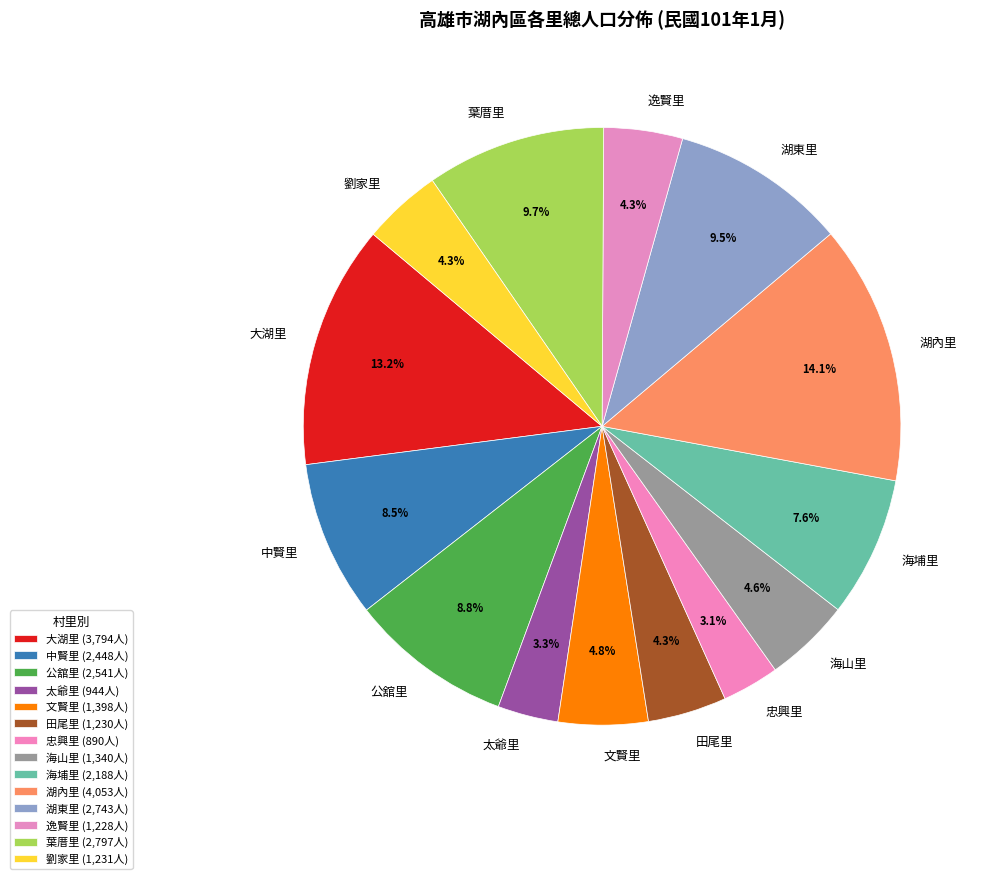

Between 大湖里 and 湖東里, which is larger?

大湖里